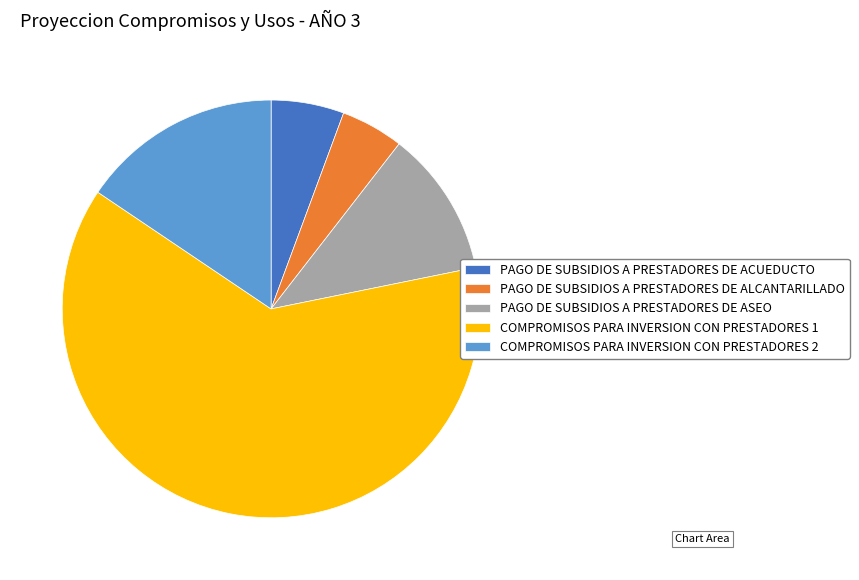

Which slice is the smallest?

PAGO DE SUBSIDIOS A PRESTADORES DE ALCANTARILLADO